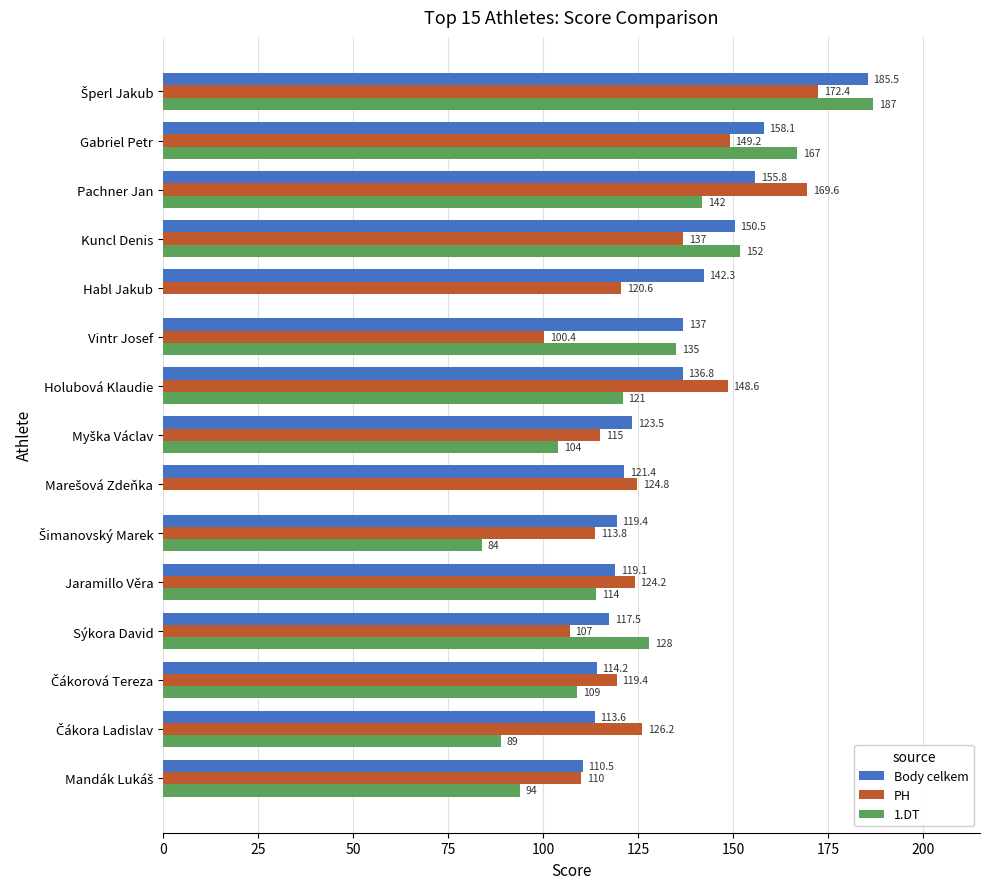

What is the total value across all series at Kuncl Denis?

439.5